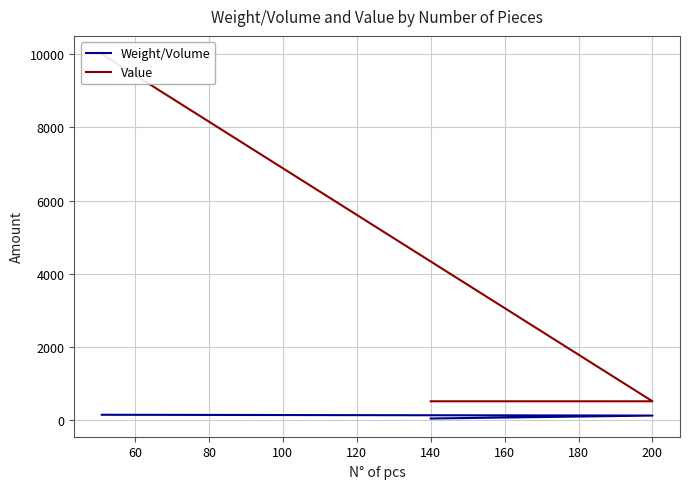

Count the Value values in the range 520 to 10000.

3